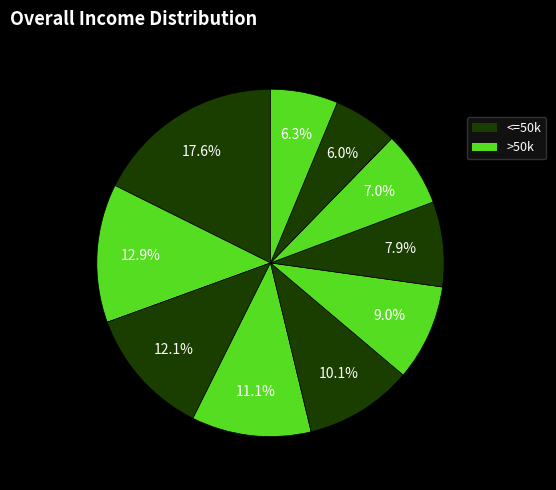

How many segments does this pie chart have?

10